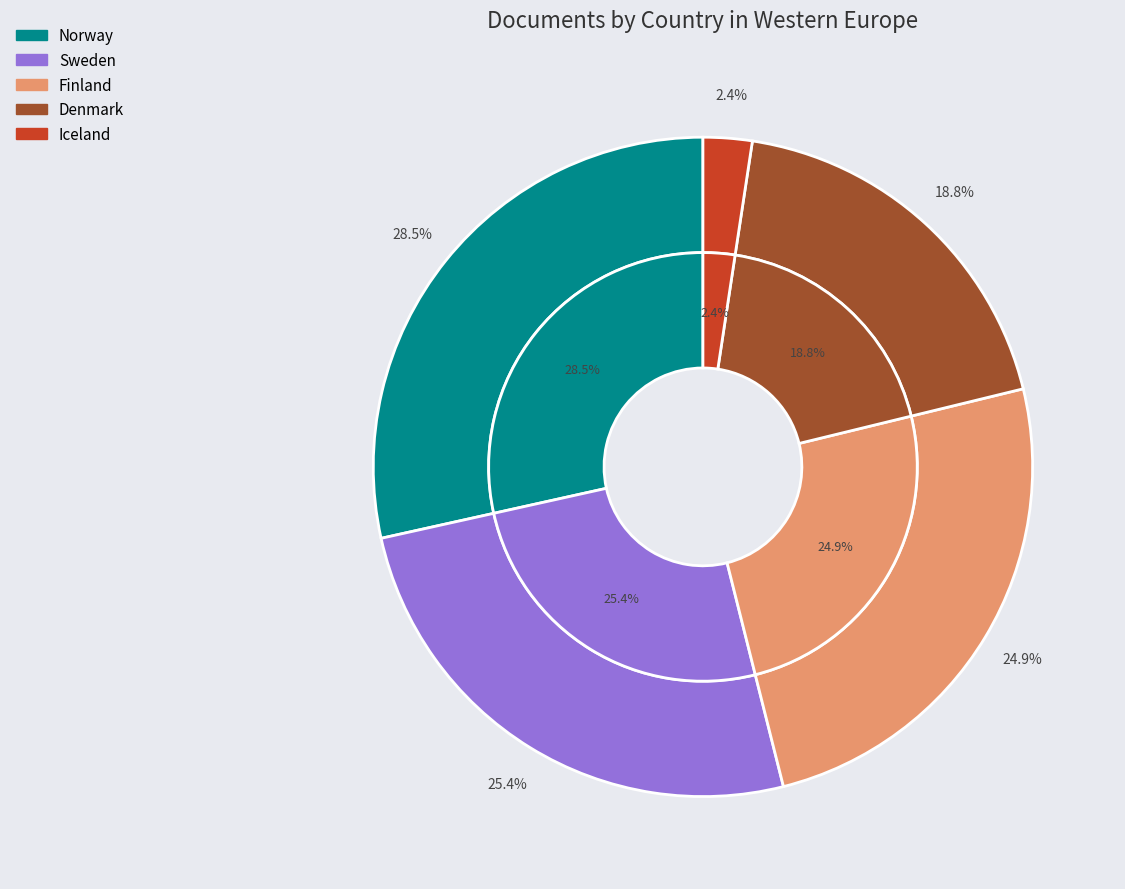

What percentage do Finland and Norway together represent?

53.4%